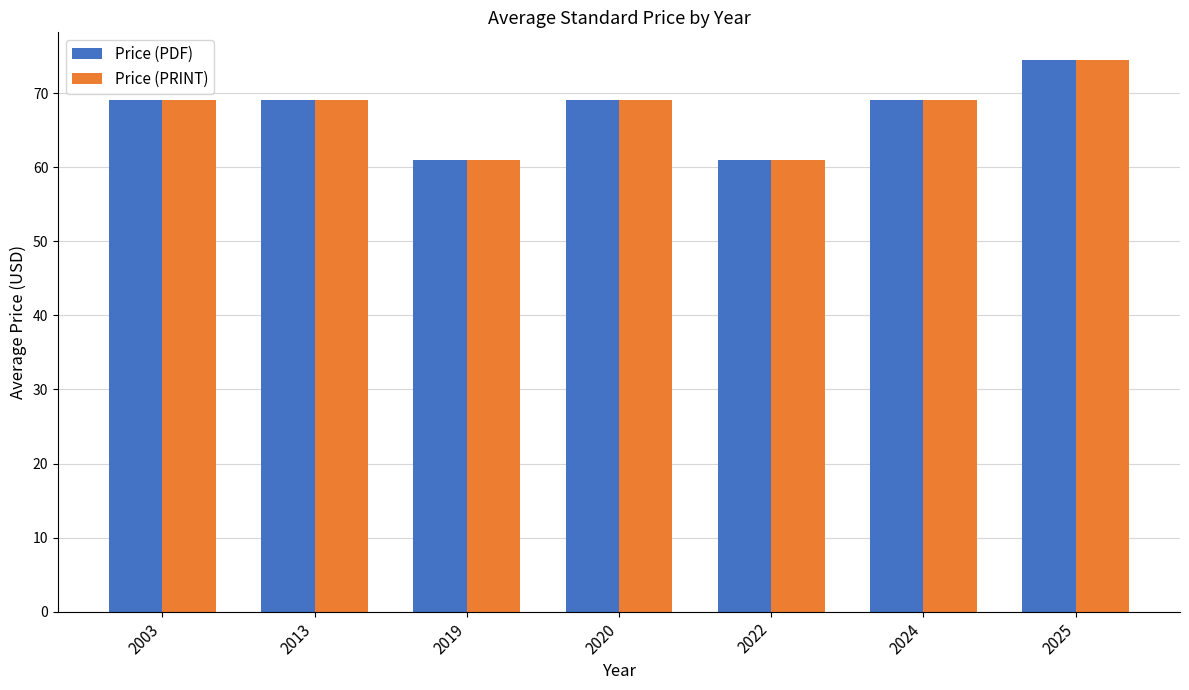

What is the maximum value for Price (PDF)?

74.5